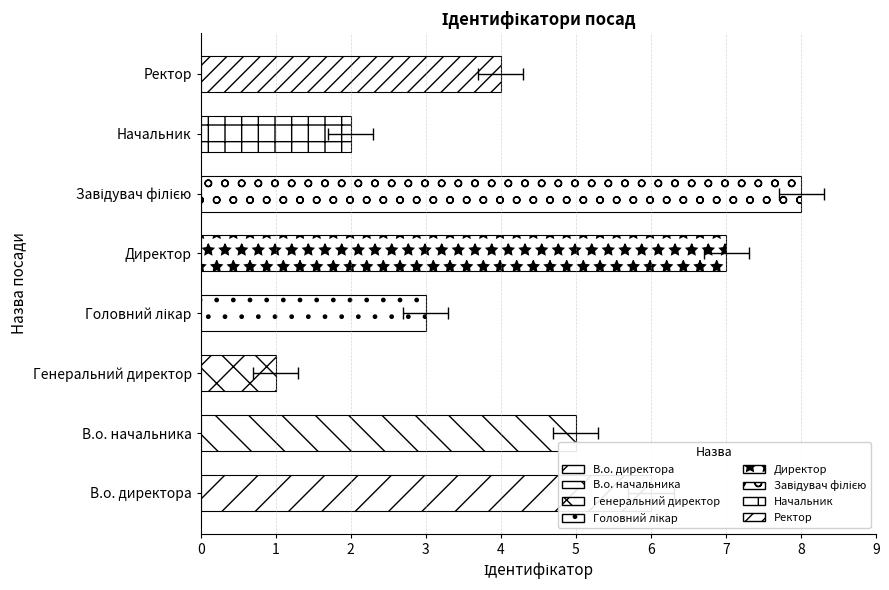

How many data points are above 5?

3